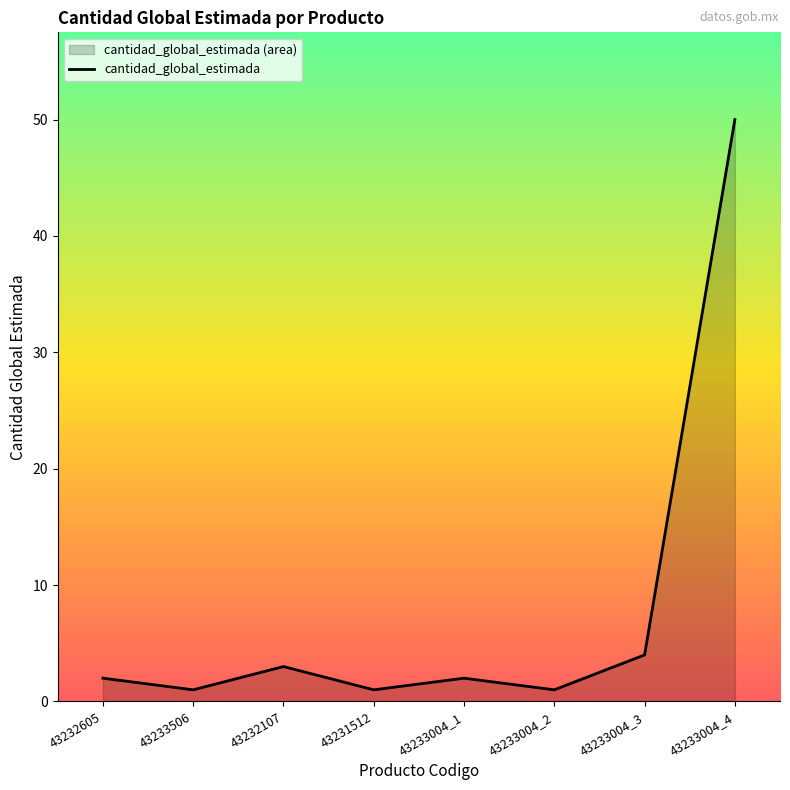

At which category does the chart reach its peak across all series?

43233004_4